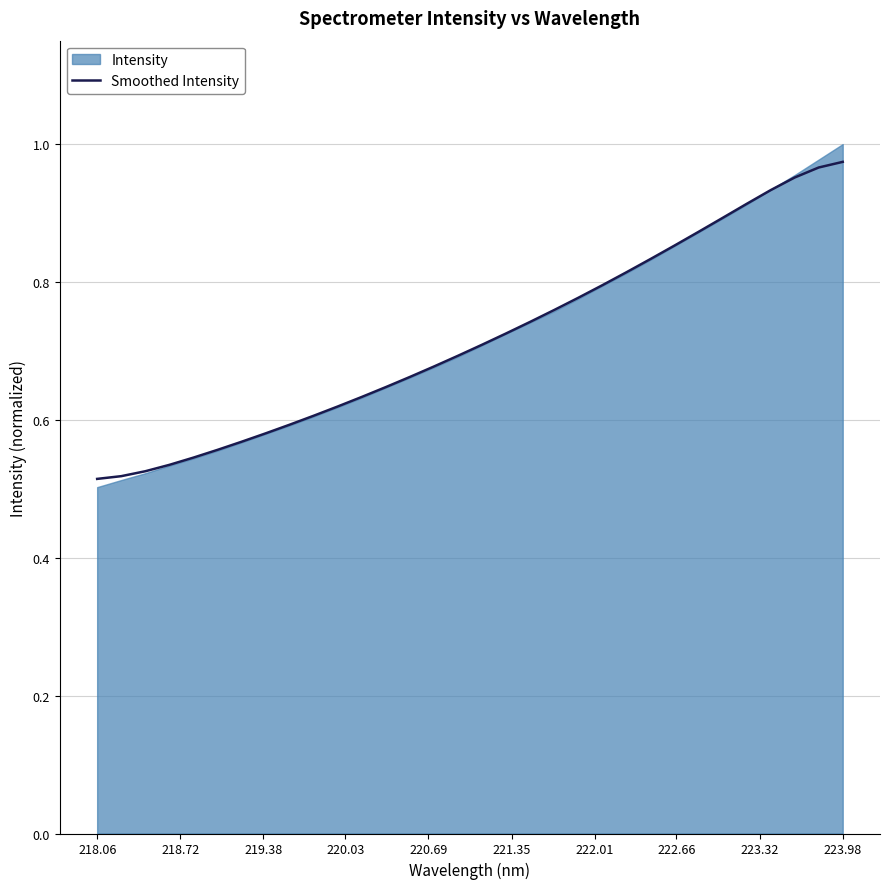

Does the chart display data point markers on the line(s)?

No